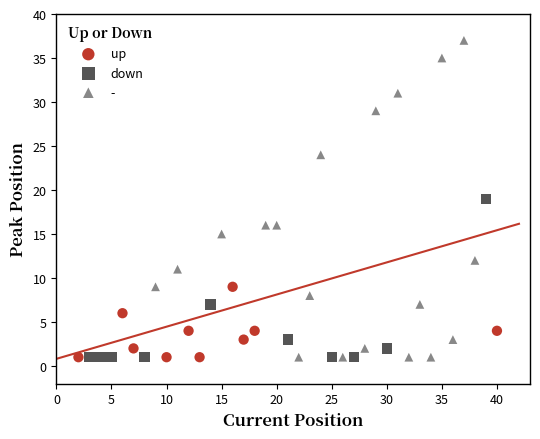

Which series has the largest Y range (max minus min)?

-